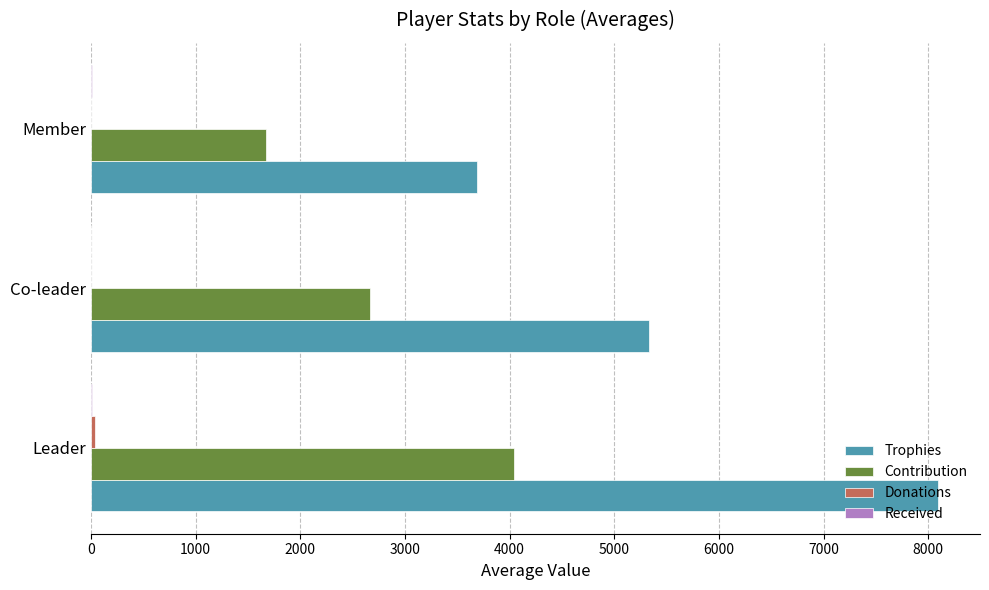

Is it true that Trophies equals 5333.0 at Co-leader?

True